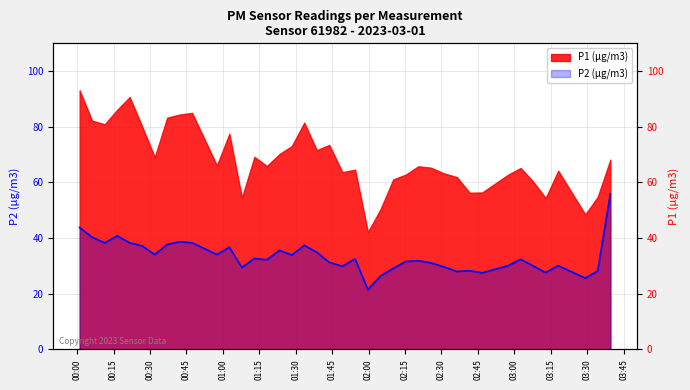

Does the chart display data point markers on the line(s)?

No